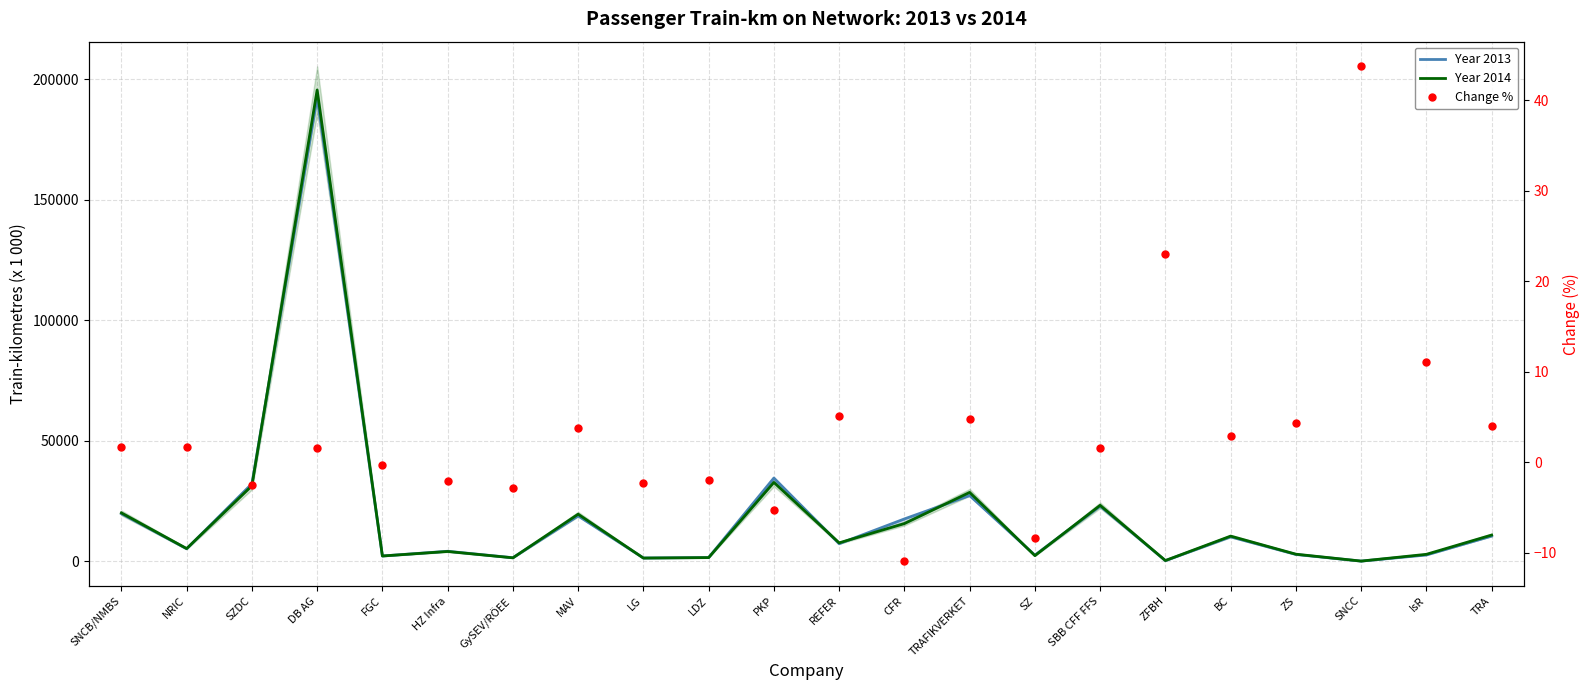

What position from the left is SNCB/NMBS?

1